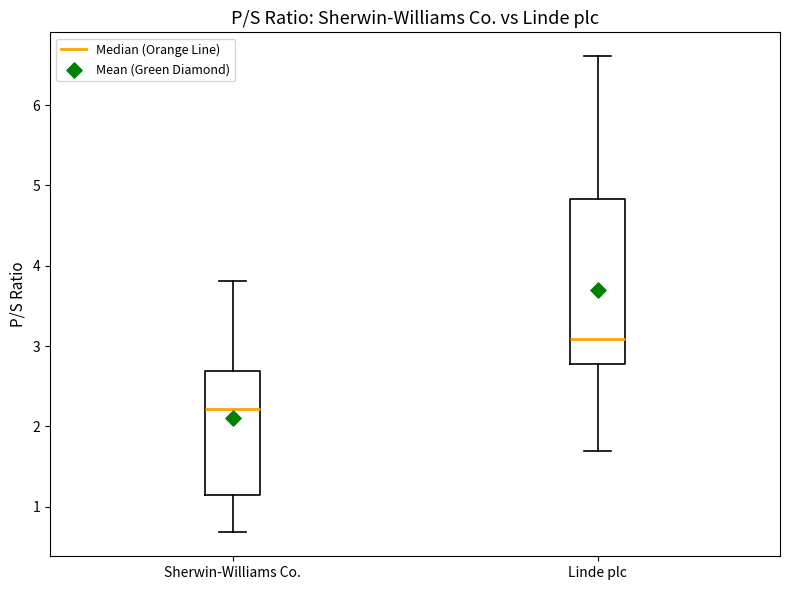

Which box is the tallest, from its lower edge to its upper edge?

Linde plc